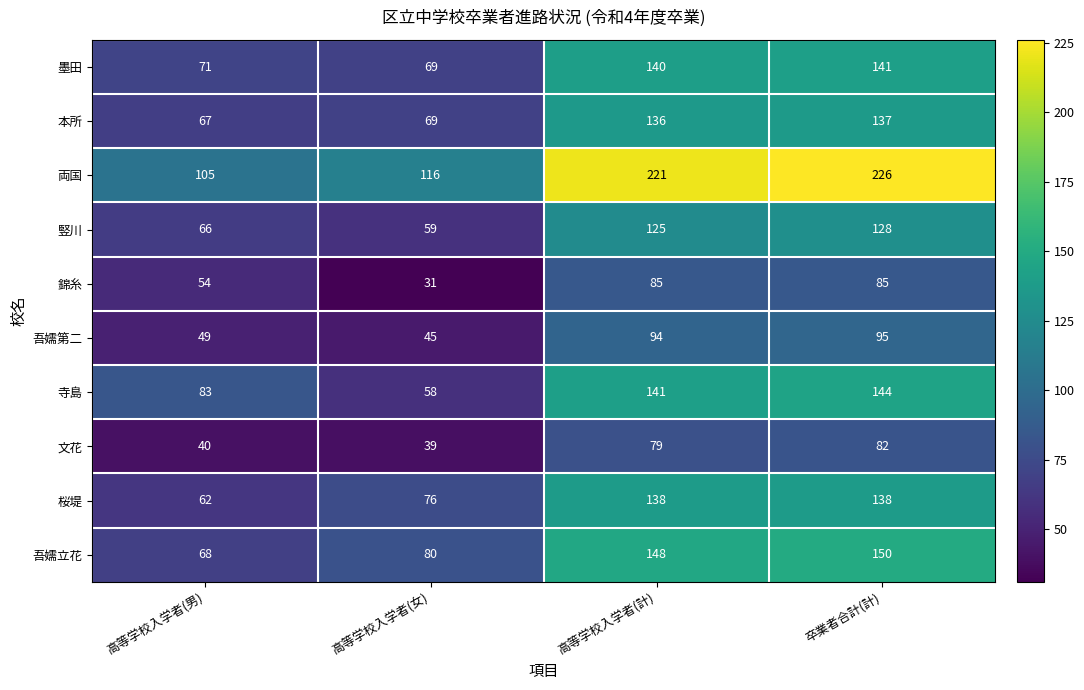

At which label does 吾嬬第二 reach its peak?

卒業者合計(計)